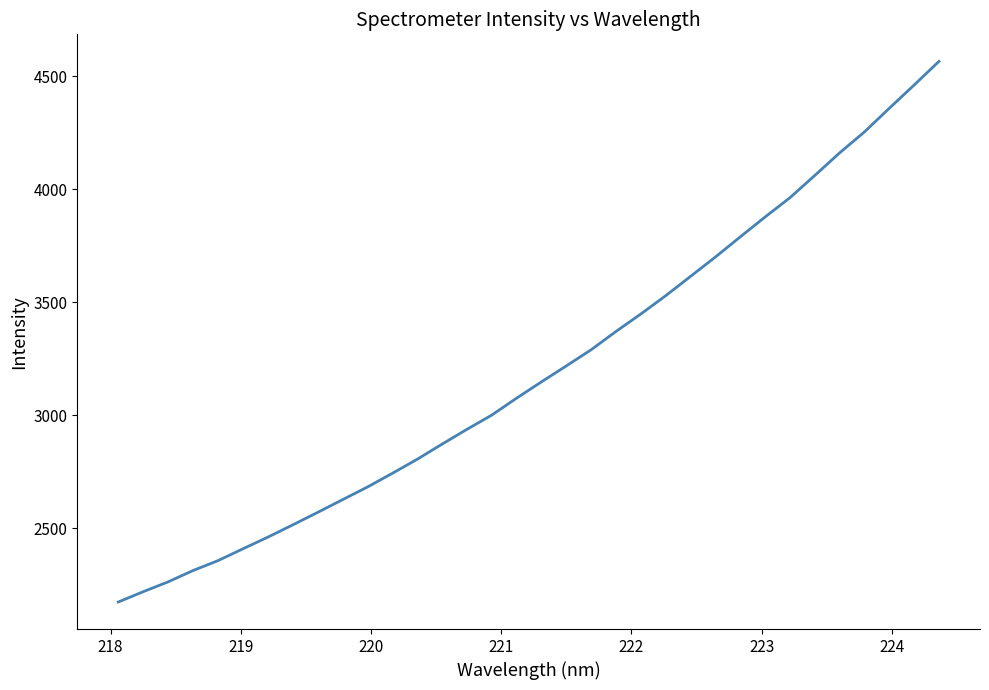

How many categories are shown in the chart?

34